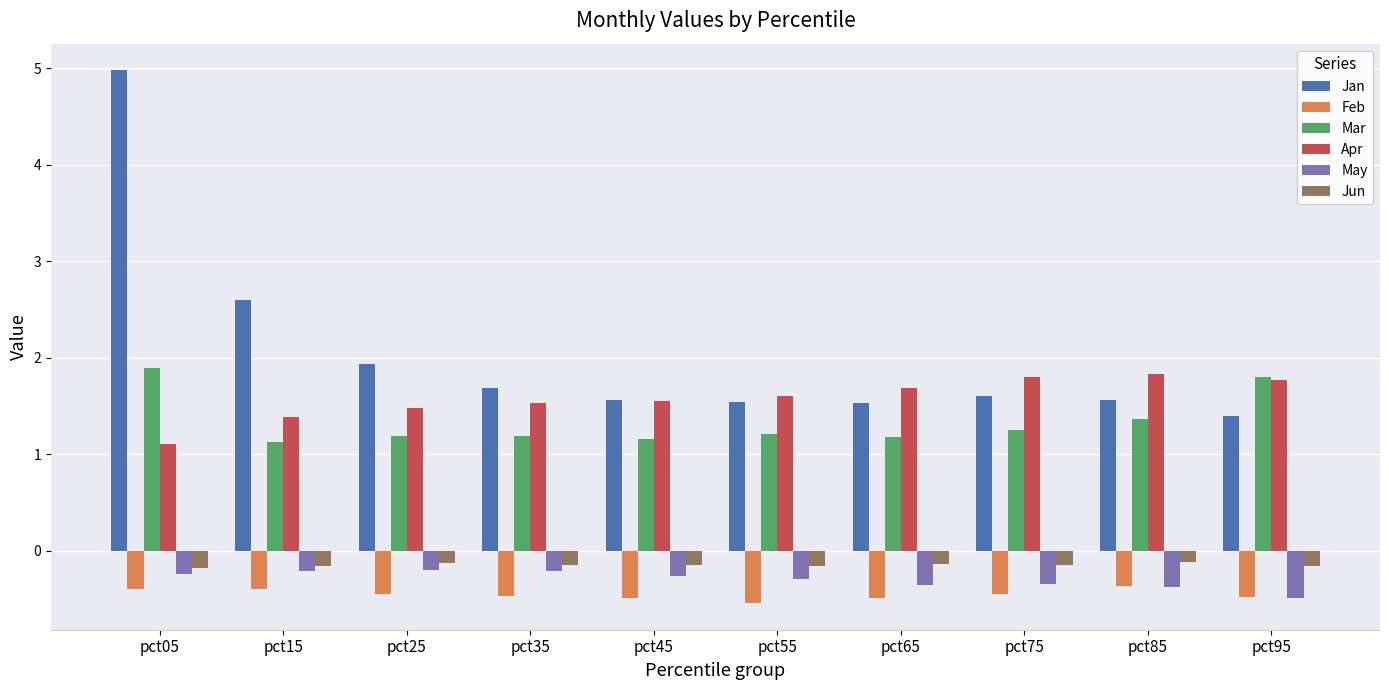

What value does the Jun series have at pct55?

-0.2